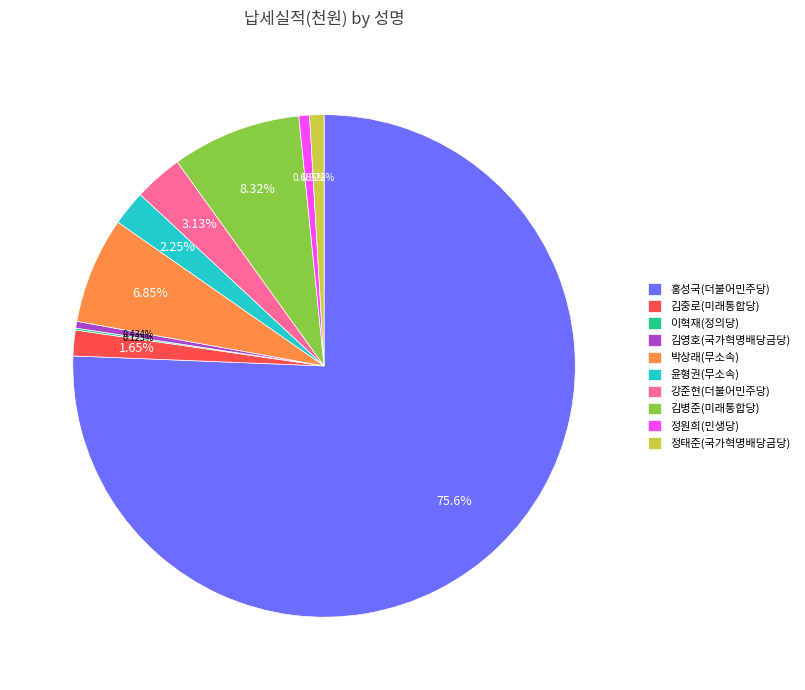

What is the majority slice?

홍성국(더불어민주당)